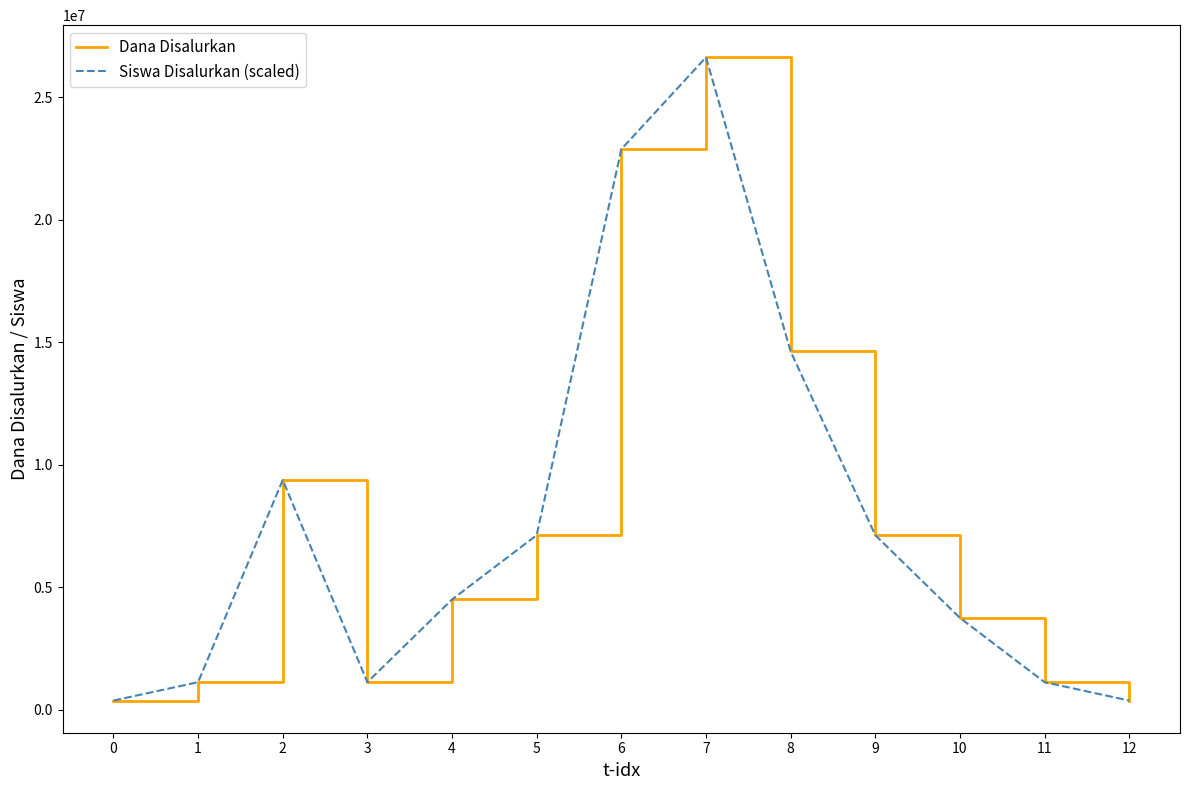

At 6, list the series in order from smallest to largest.

Dana Disalurkan, Siswa Disalurkan (scaled)